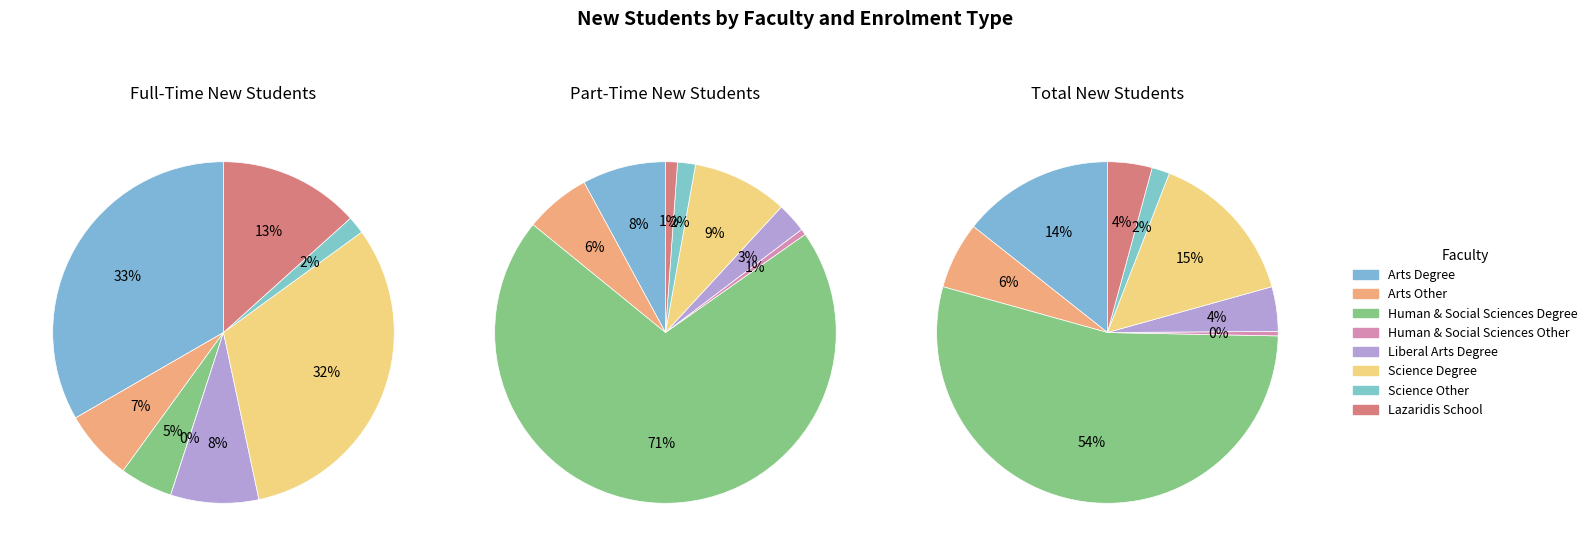

Count the number of slices in the pie.

8